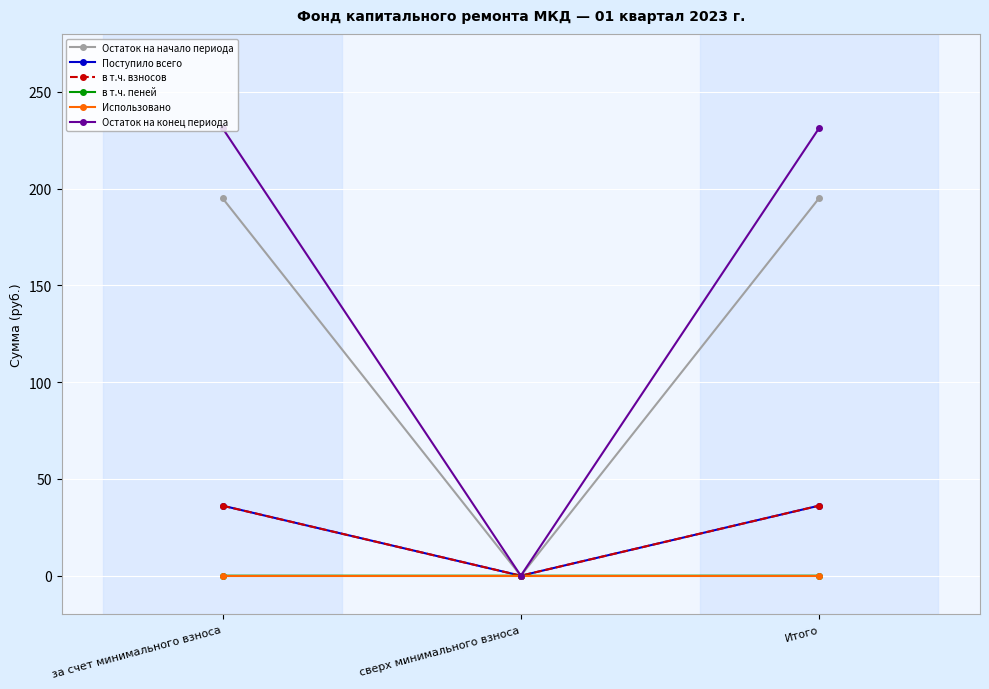

Between за счет минимального взноса and сверх минимального взноса, which series saw the biggest shift?

Остаток на конец периода